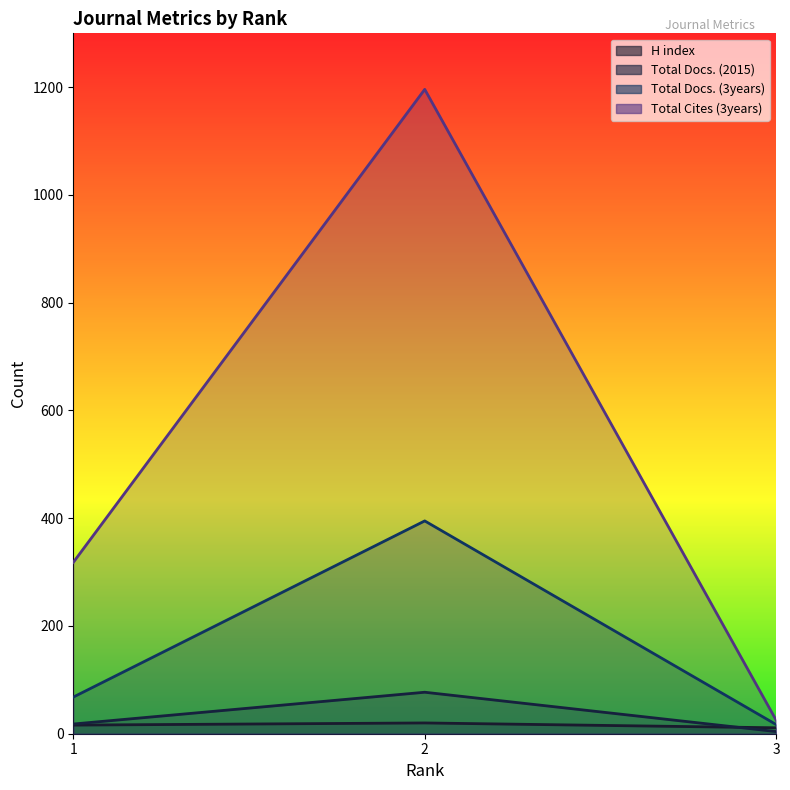

Rank the categories by Total Docs. (2015) value from lowest to highest.

3, 1, 2